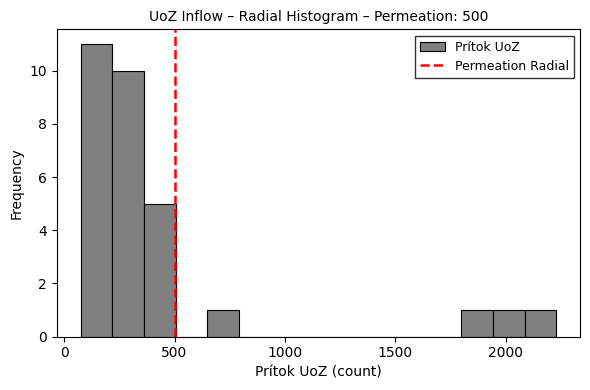

Around what value on the x-axis is the tallest bar? Give the approximate position of its centre, as read against the axis.

150